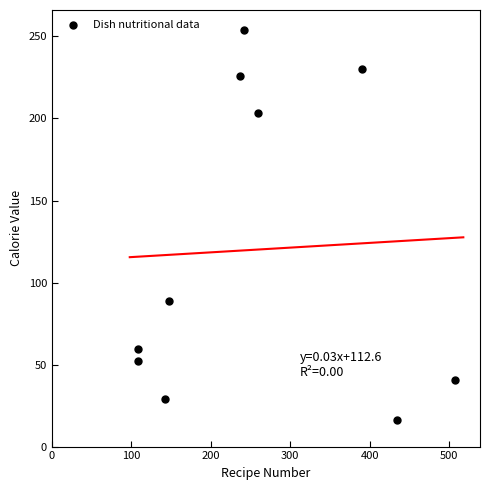

What Y value in the scatter plot is closest to 135?

89.0